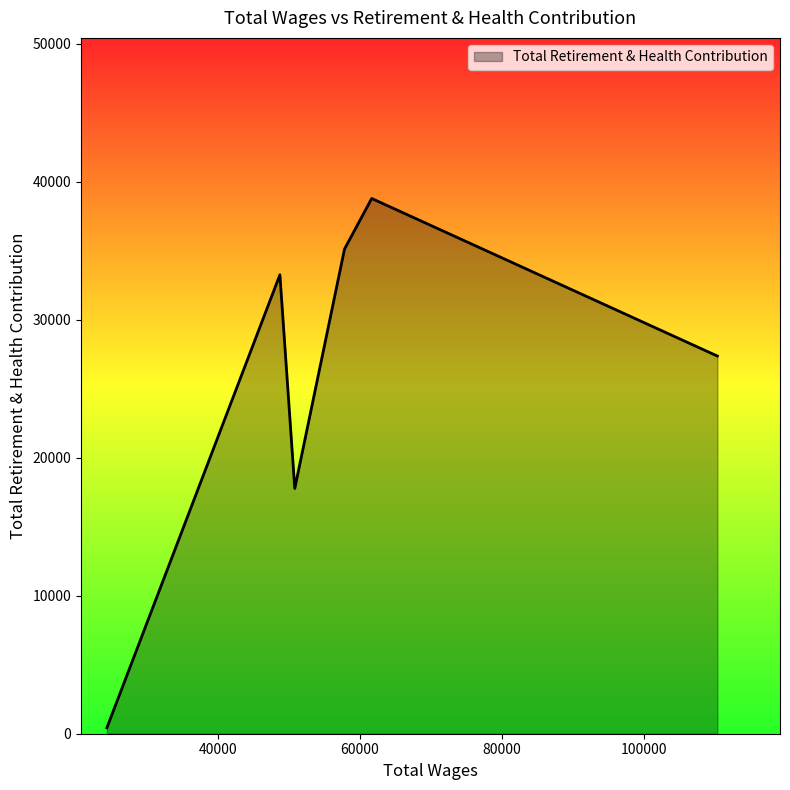

What is the difference between the maximum and minimum values?

38362